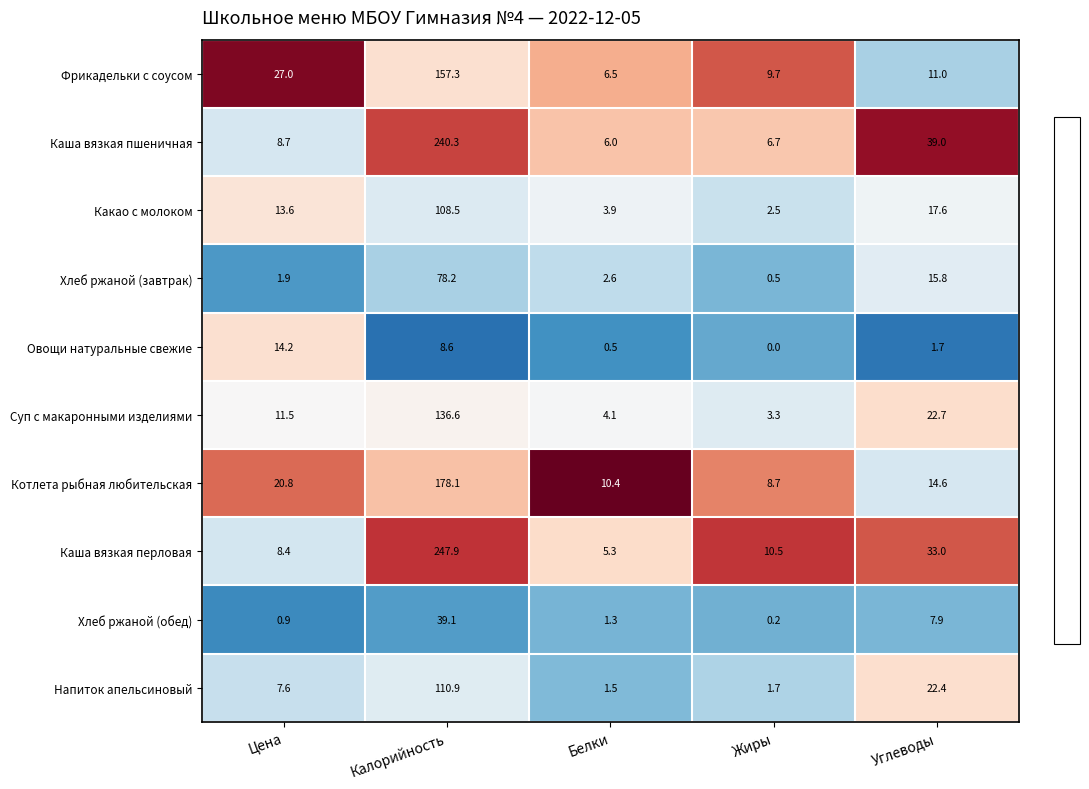

Between Калорийность and Углеводы, which series saw the biggest shift?

Каша вязкая перловая